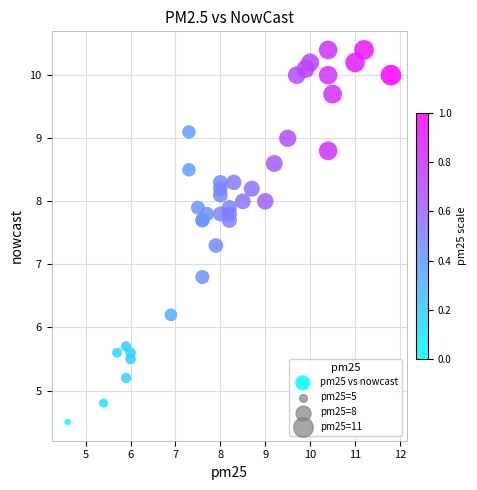

What Y value in the scatter plot is closest to 7?

6.8